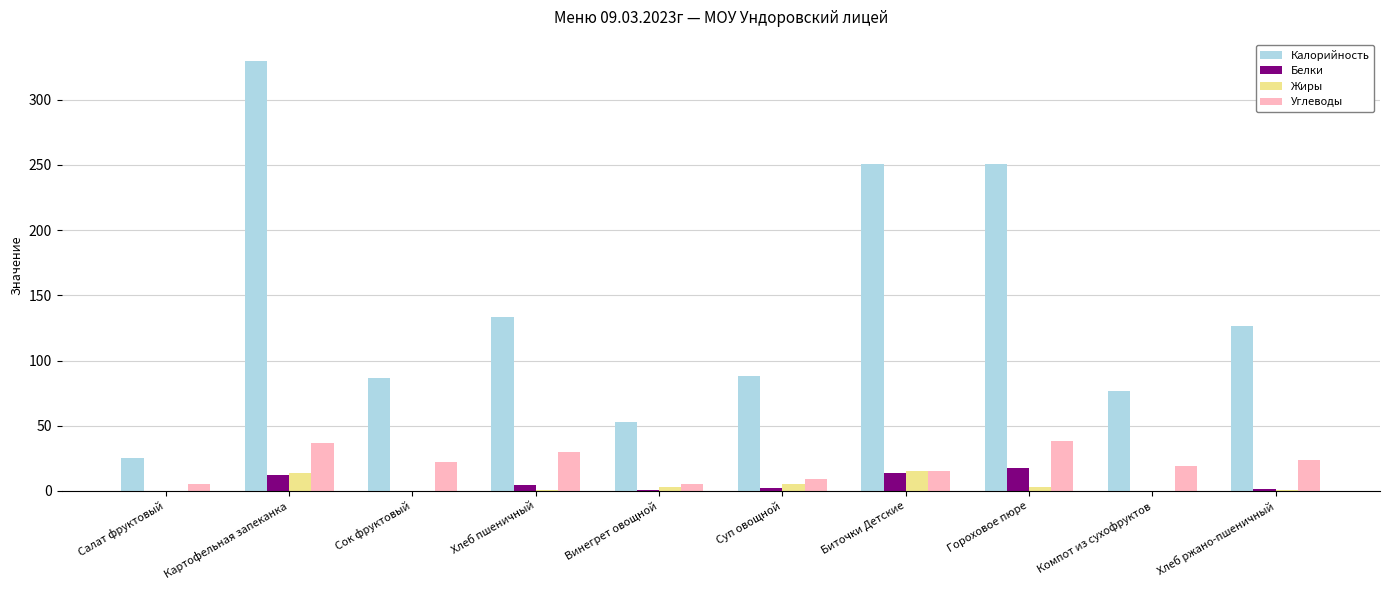

What is the total value across all series at Биточки Детские?

294.6